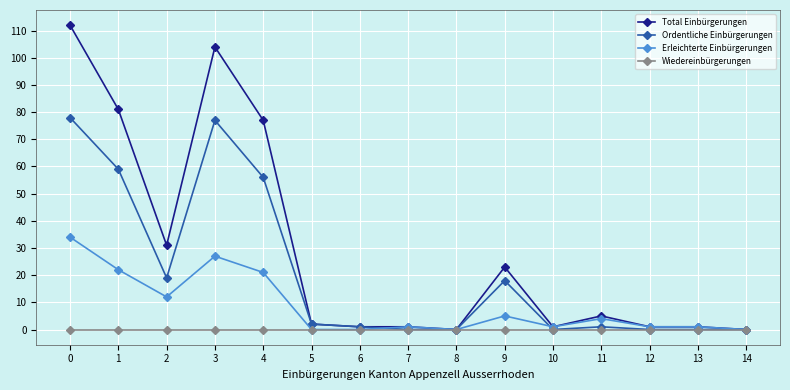

Does the chart display data point markers on the line(s)?

Yes